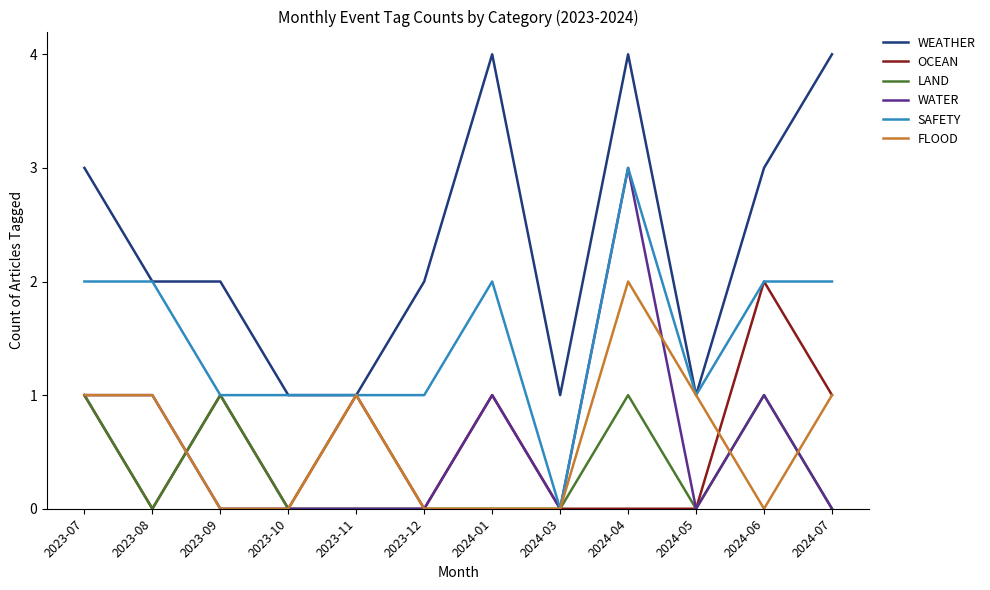

Between 2023-12 and 2024-07, which series saw the biggest shift?

WEATHER